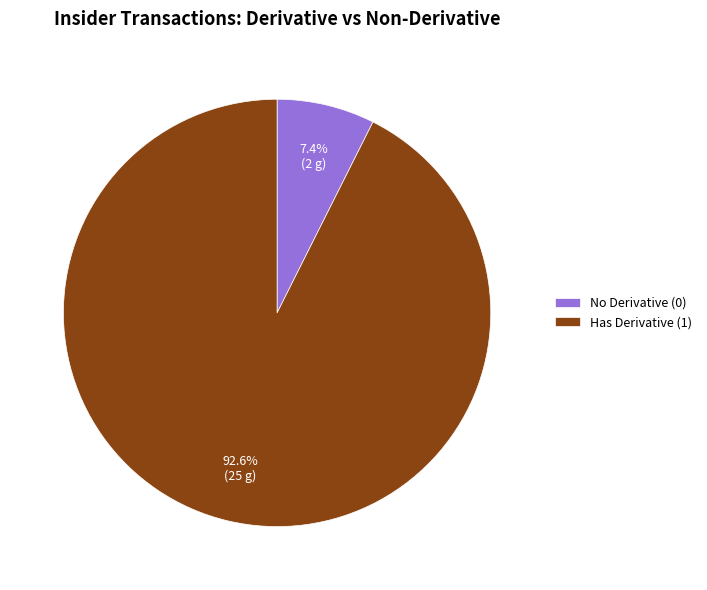

Does any single category account for the majority?

Yes